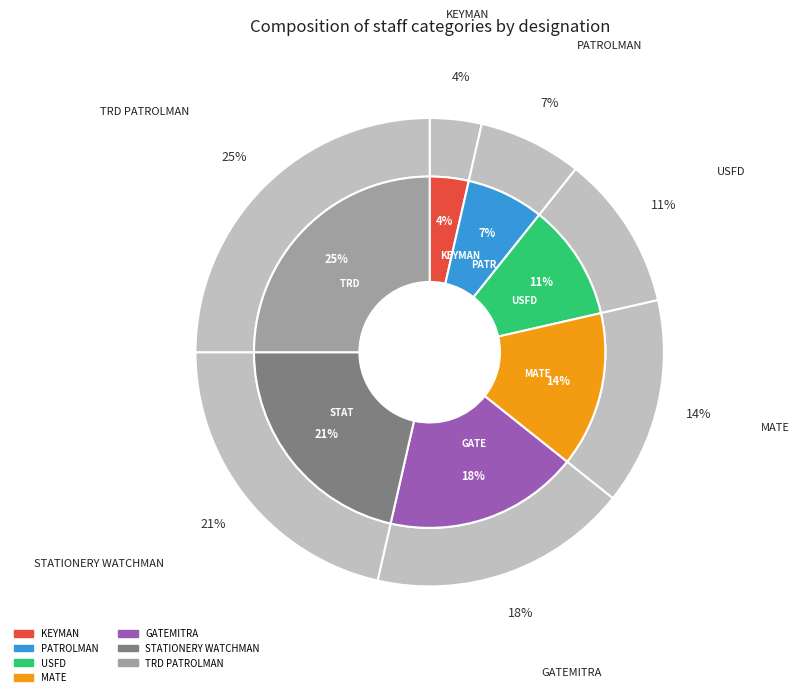

Which slice is the largest?

TRD PATROLMAN